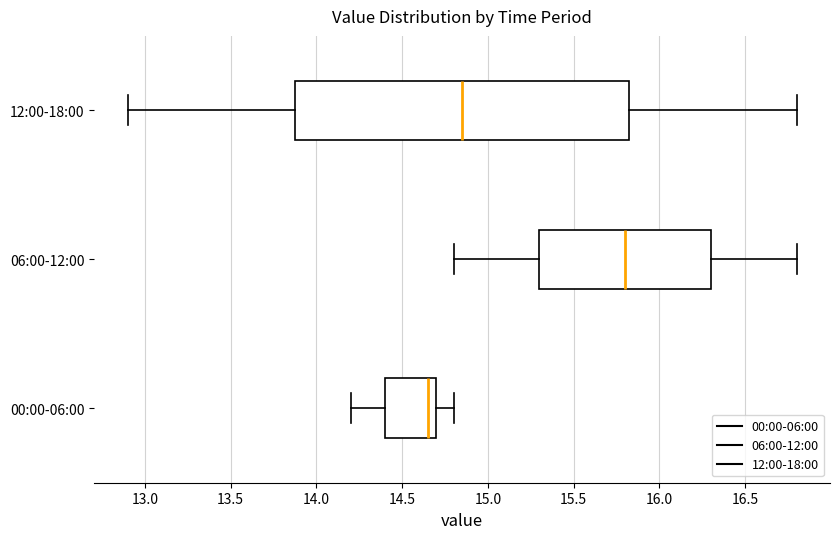

Where does the right whisker of the box for 12:00-18:00 end on the x-axis? The values are not printed on the chart, so give them approximately, as read against the axis.

16.80